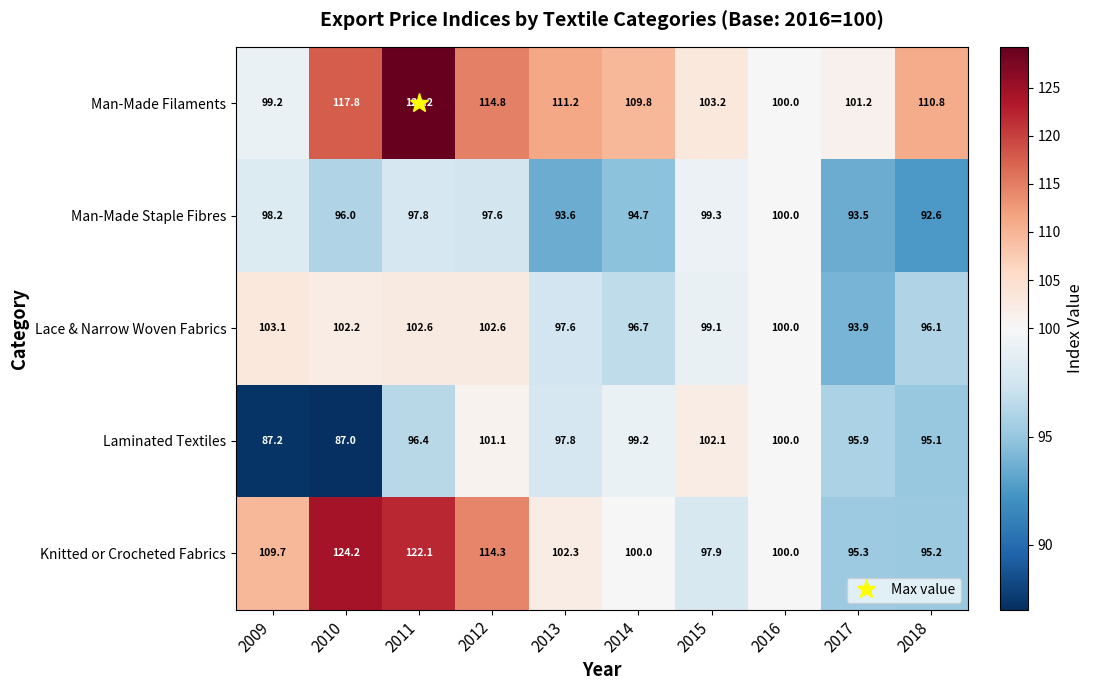

Is it true that Man-Made Staple Fibres equals 99.3 at 2015?

True